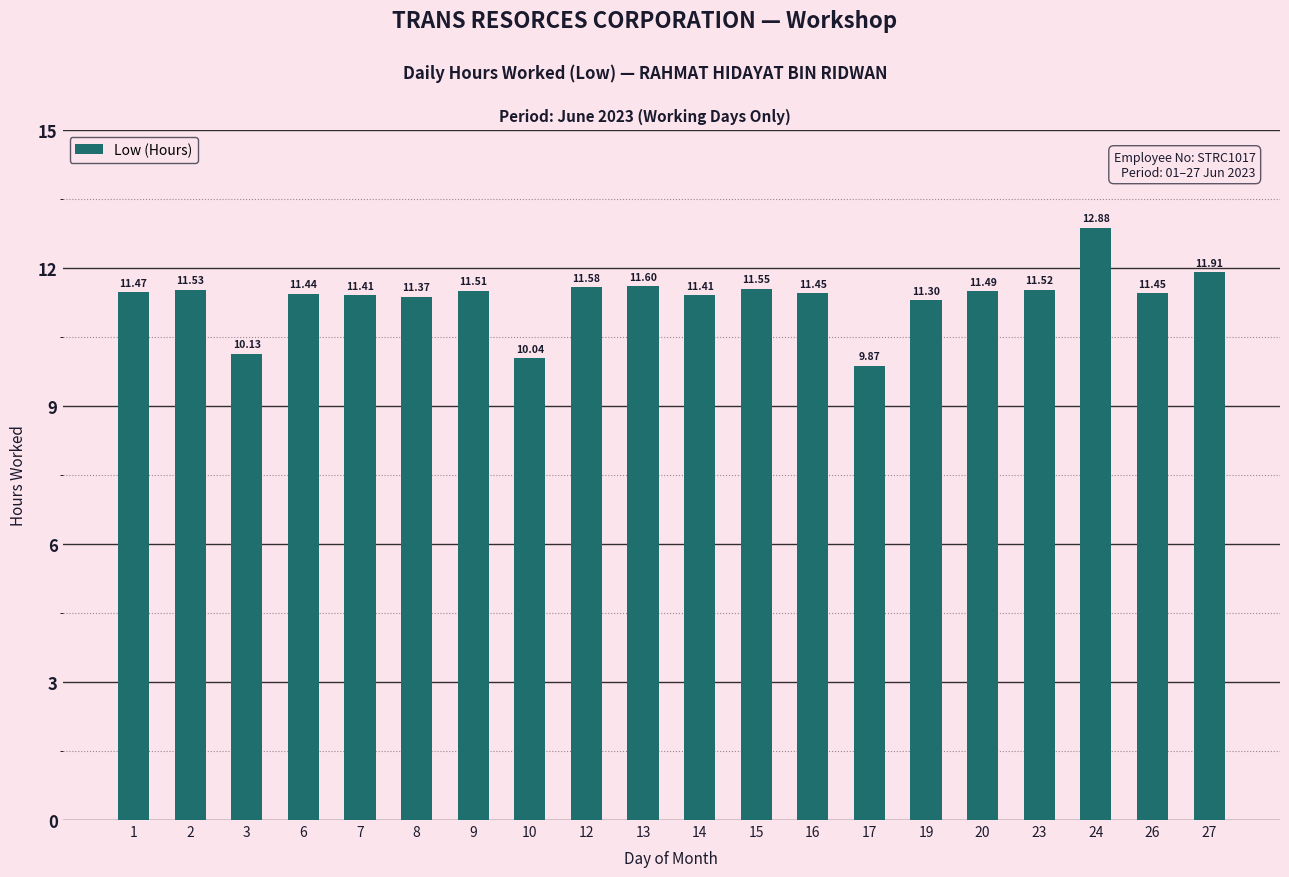

What is the maximum value shown in the chart?

12.9